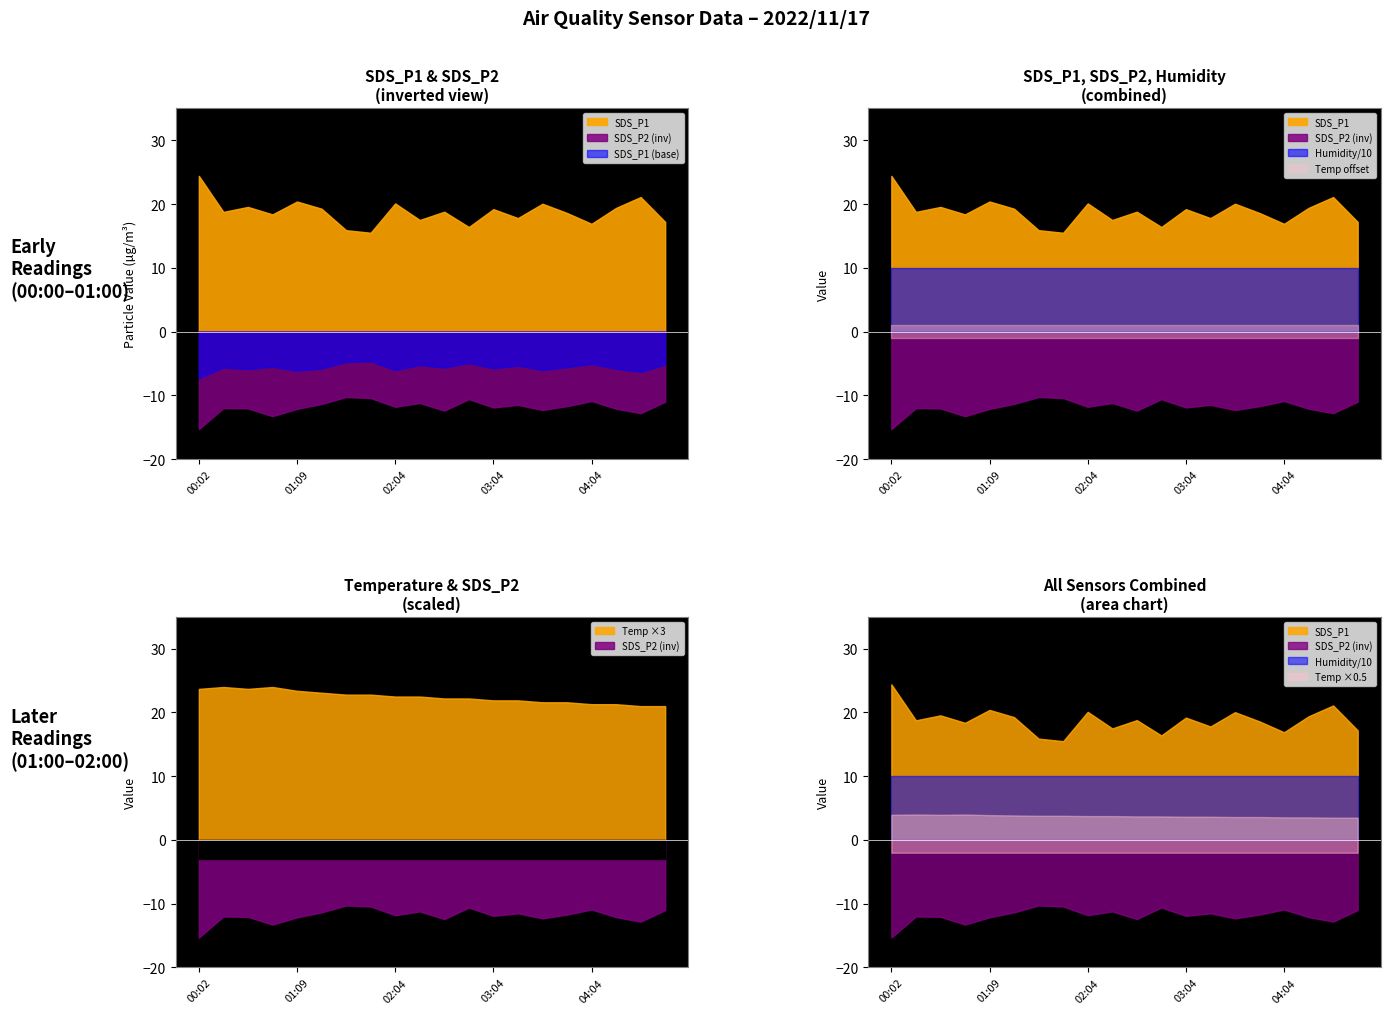

Where is Humidity nearest to the value 99?

00:02